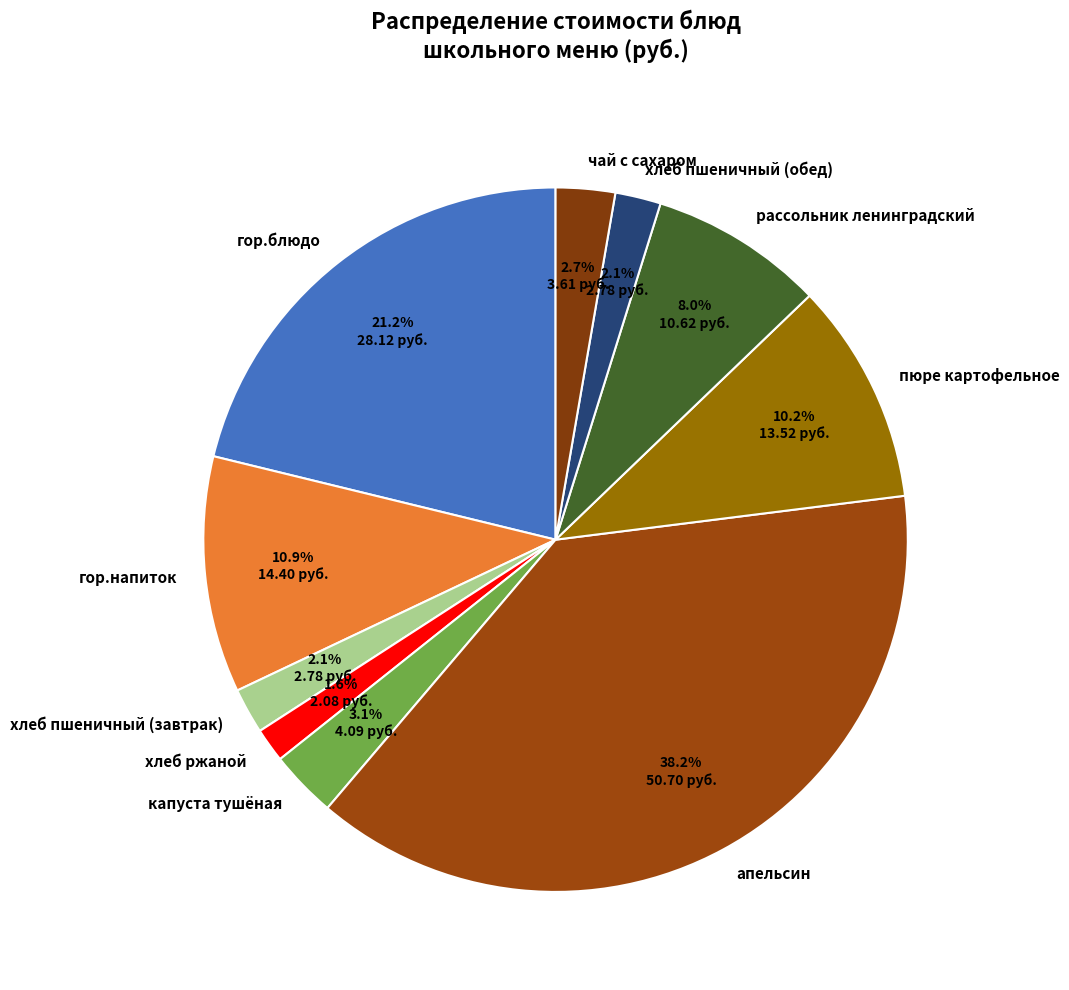

What percentage is the хлеб пшеничный (обед) slice, to the nearest percent?

2%